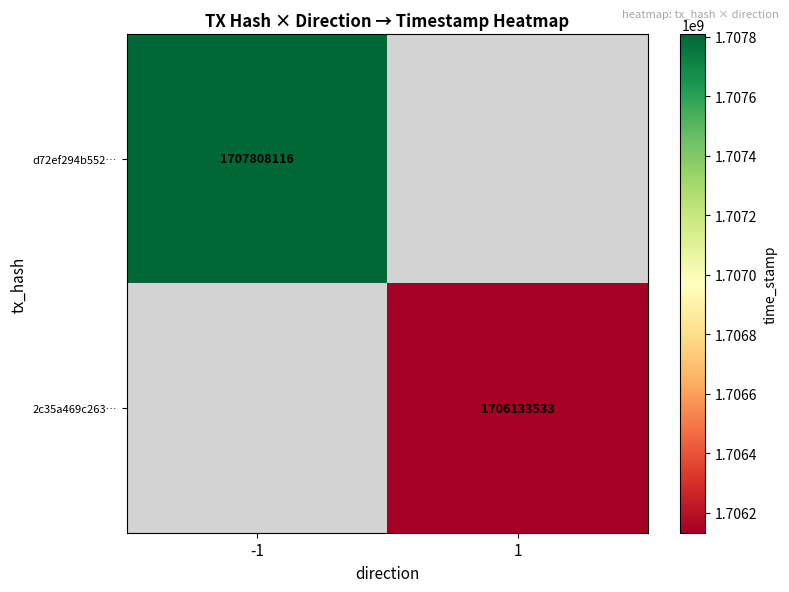

The value of 2c35a469c263… at 1 is 1706133533. True or false?

True